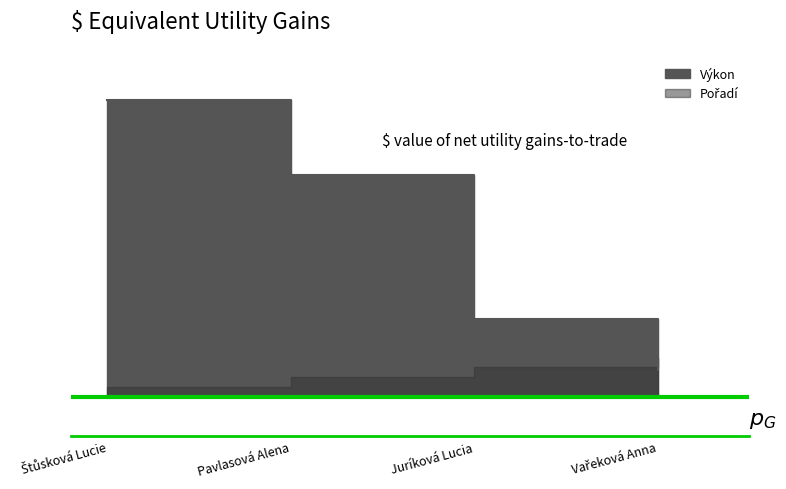

What is the difference between the second highest and second lowest values?

0.7